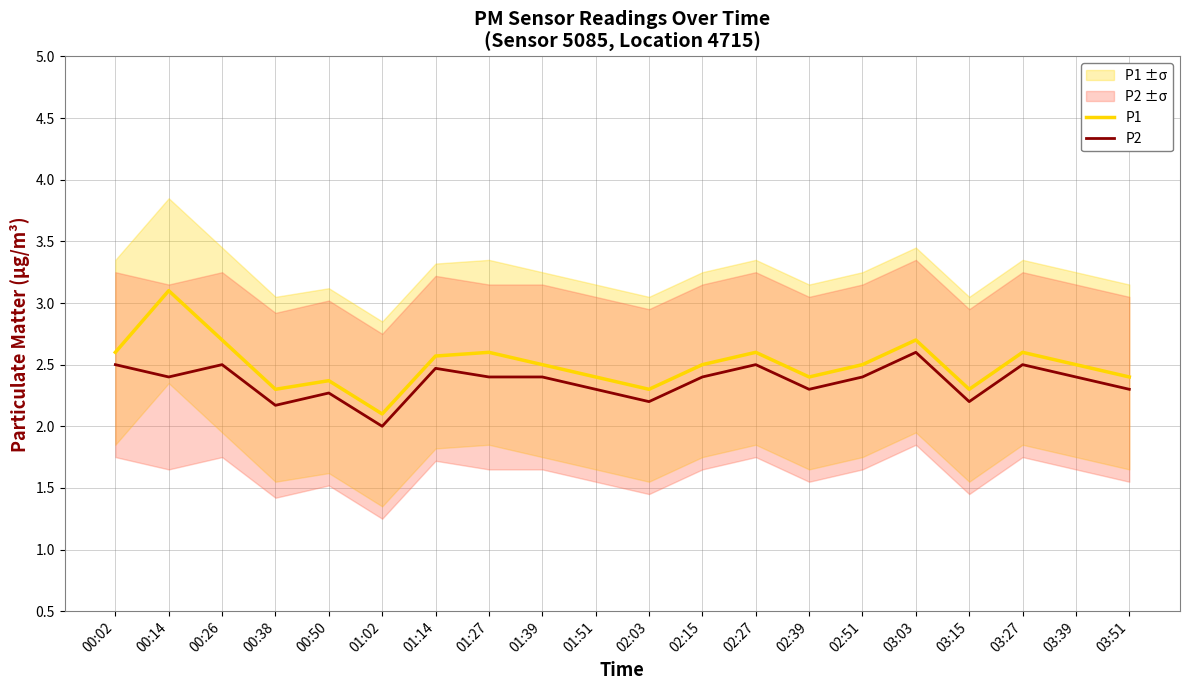

How many lines are shown in the chart?

2